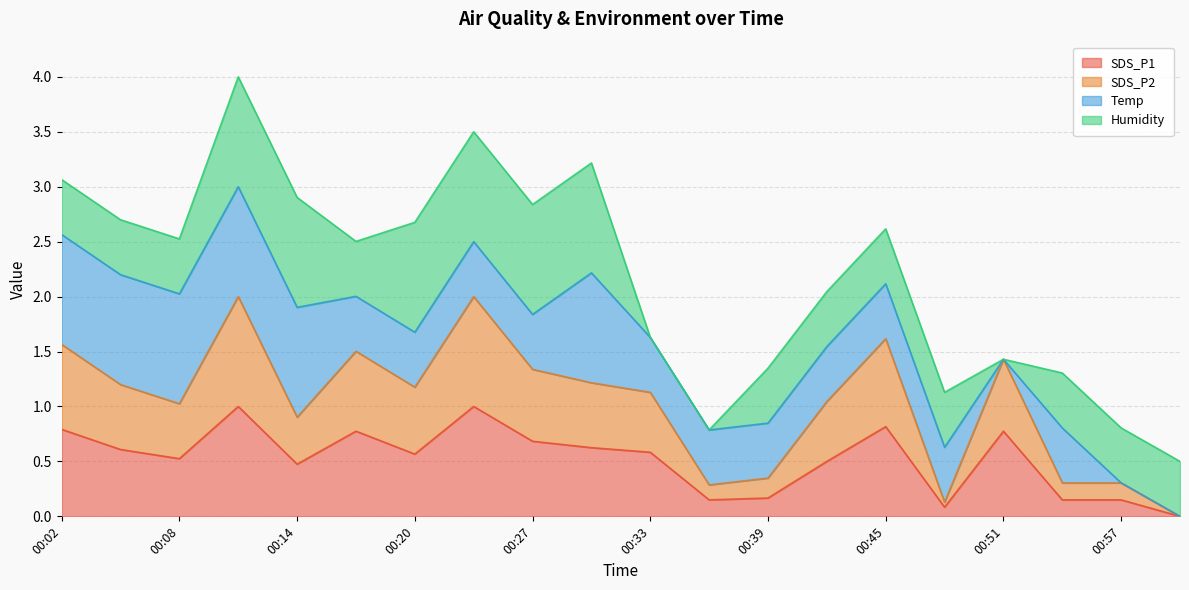

What is the label of the 6th point from the left?

00:17